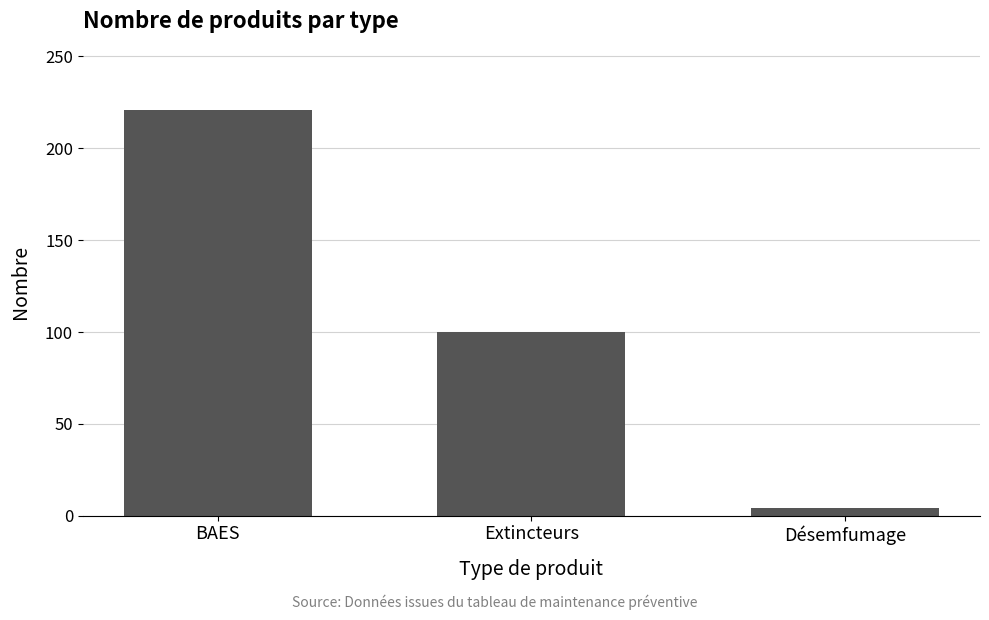

What is the smallest value displayed?

4